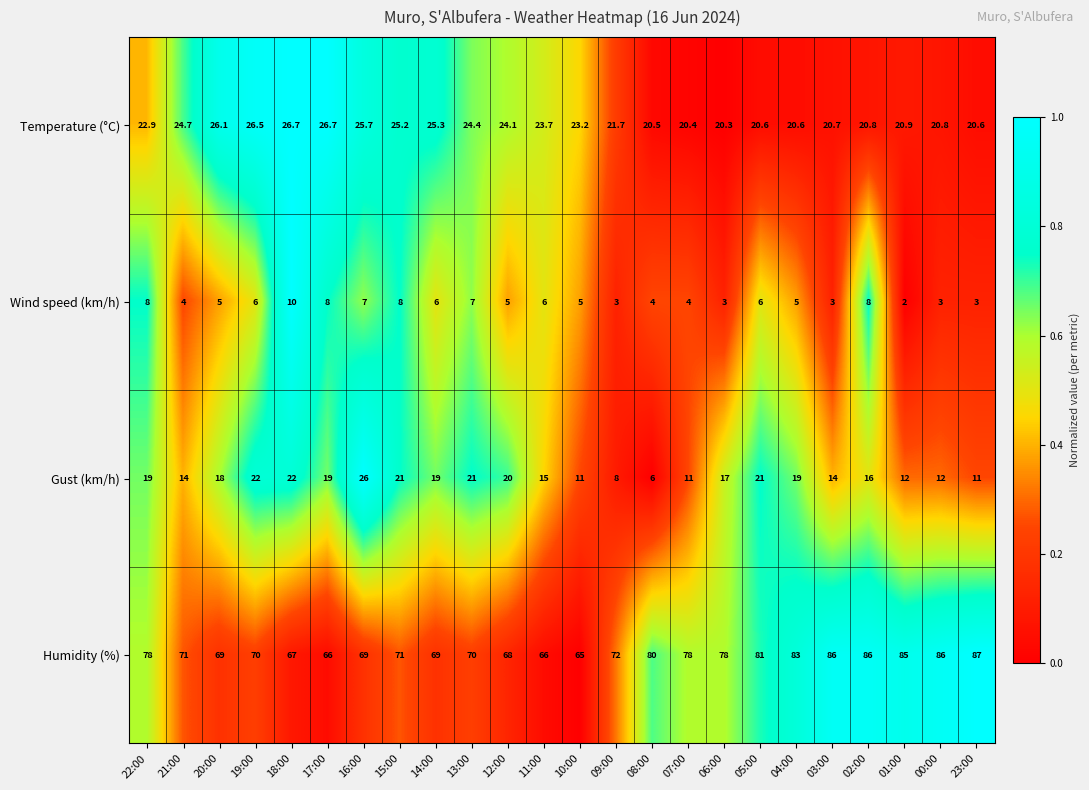

Which category has the lowest value across all series?

01:00